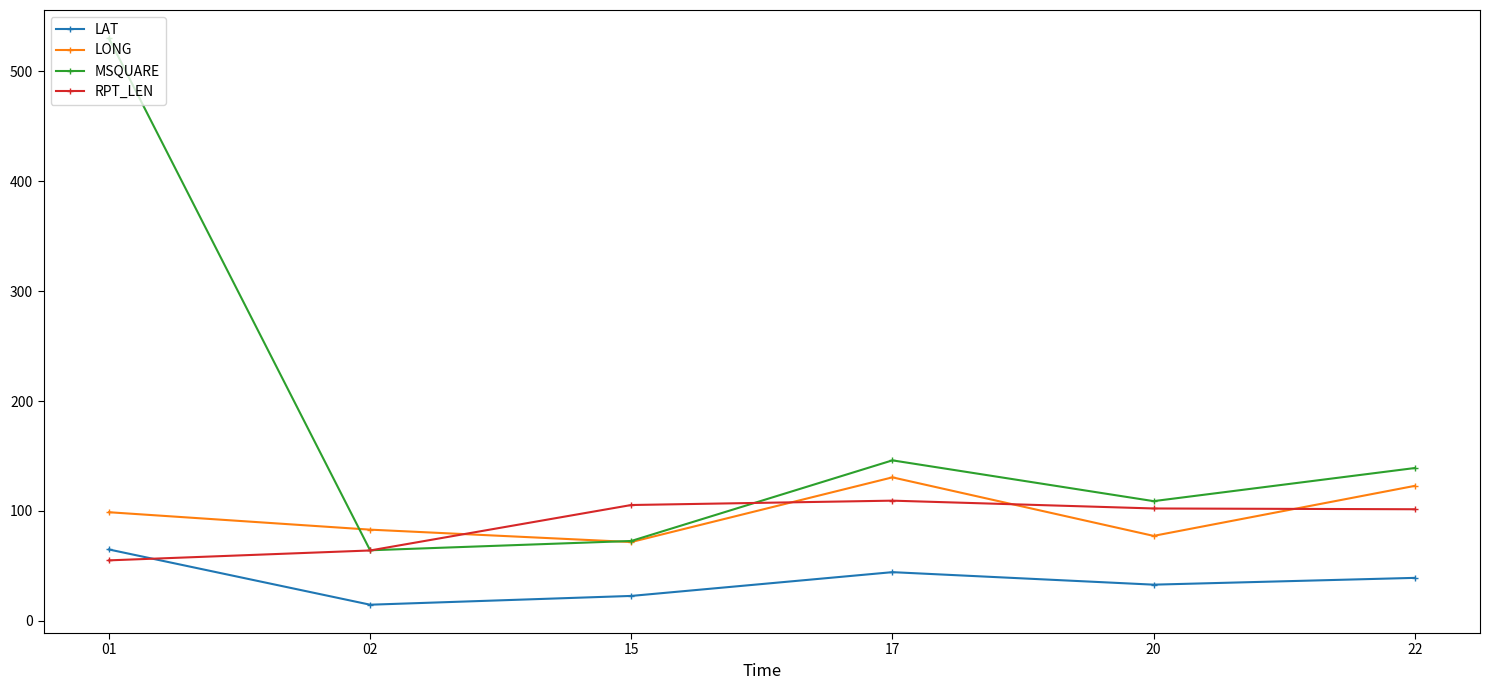

What value does the LONG series have at 01?

98.8